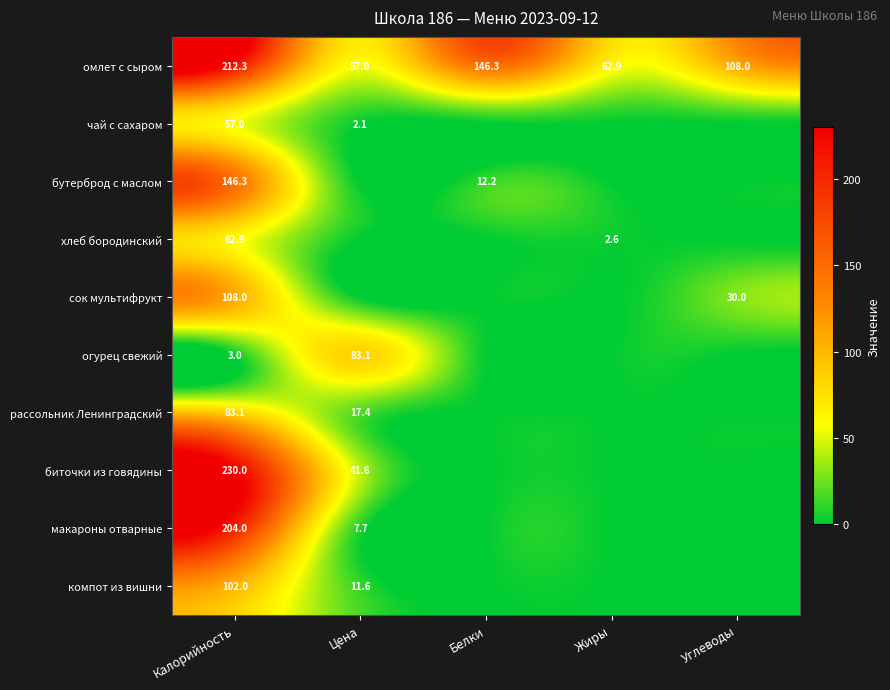

What is the greatest value displayed?

230.0